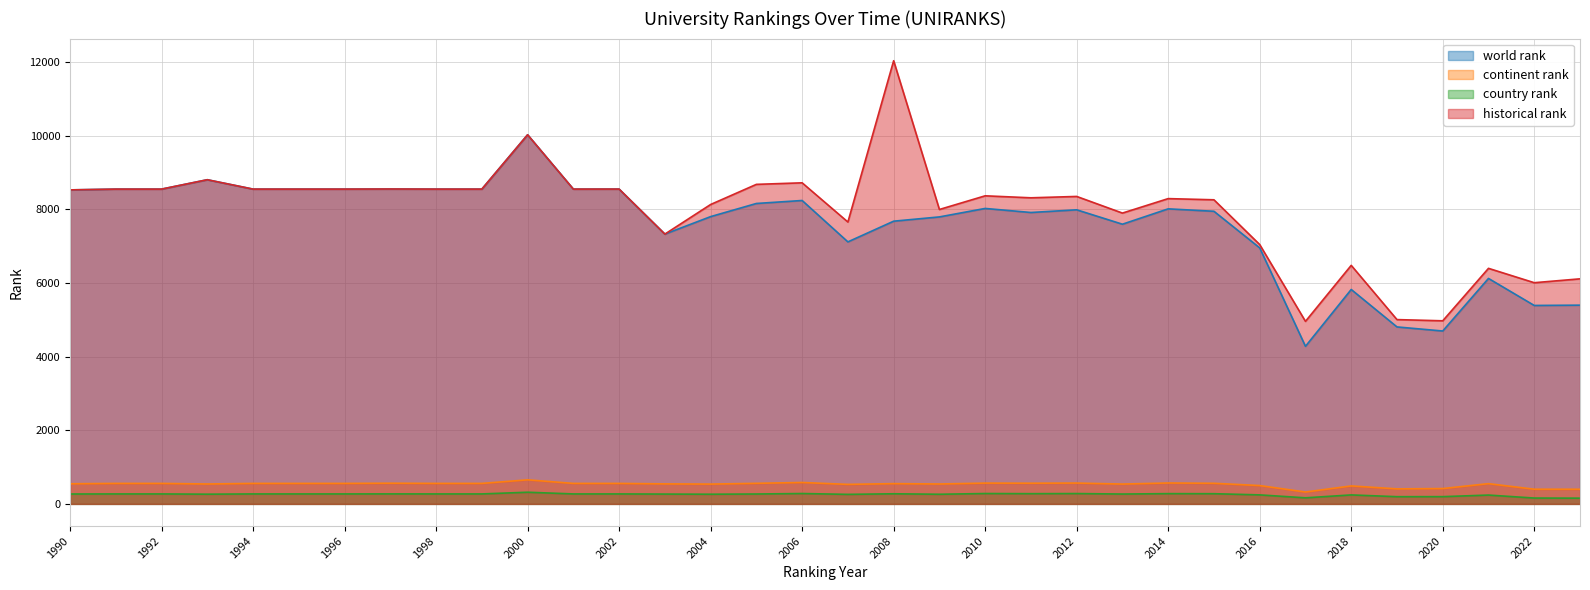

Is it true that world rank equals 8160 at 2005?

True